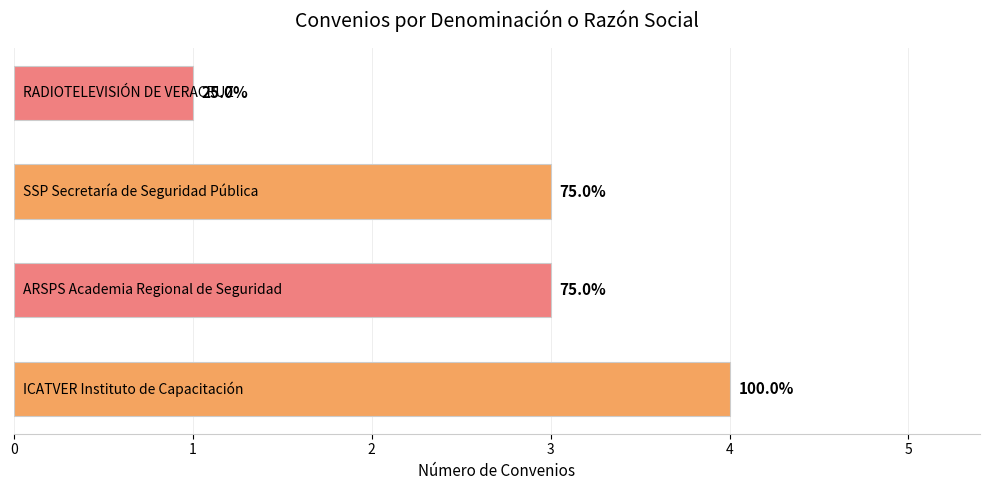

Does the chart contain any negative values?

No